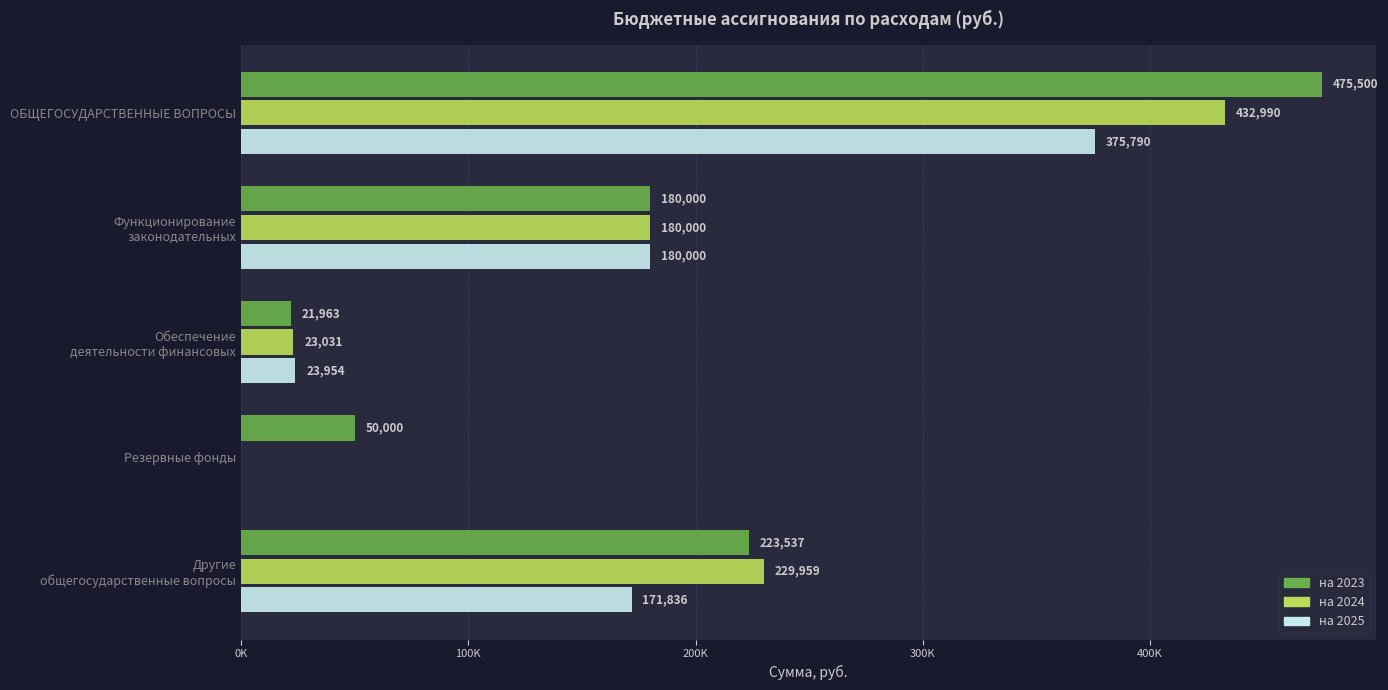

Which series has the largest range (max minus min)?

на 2023